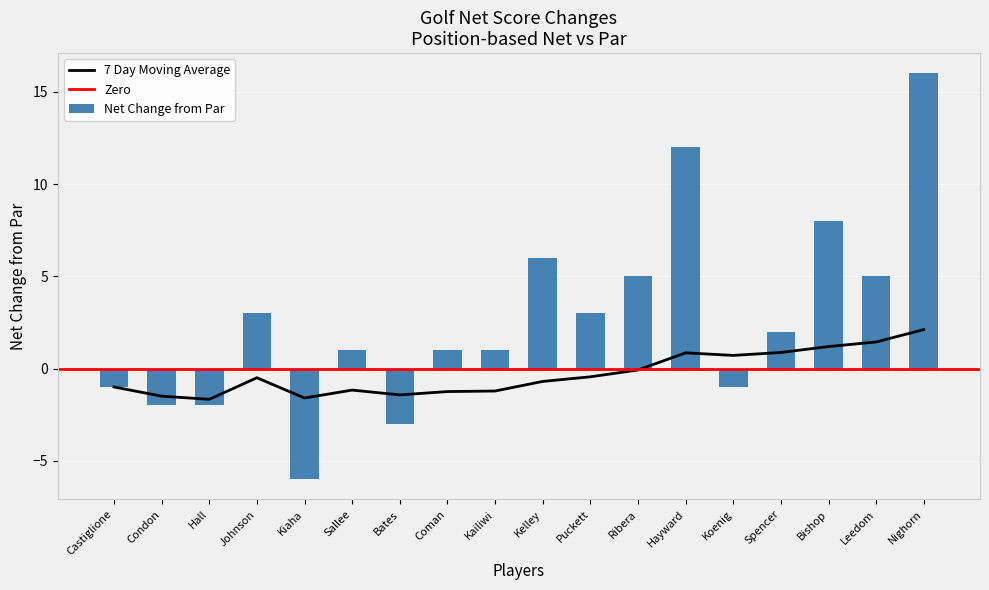

List the labels in order of Net Score value, largest first.

Nighorn, Hayward, Bishop, Kelley, Ribera, Leedom, Johnson, Puckett, Spencer, Sallee, Coman, Kailiwi, Castiglione, Koenig, Condon, Hall, Bates, Kiaha